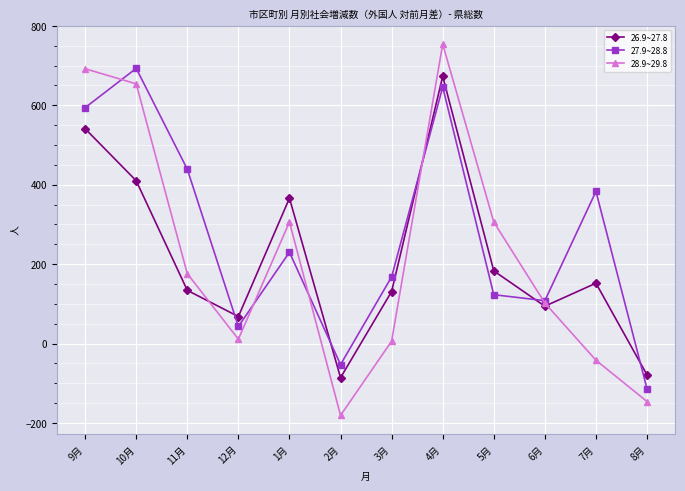

At 1月, list the series in order from smallest to largest.

27.9~28.8, 28.9~29.8, 26.9~27.8